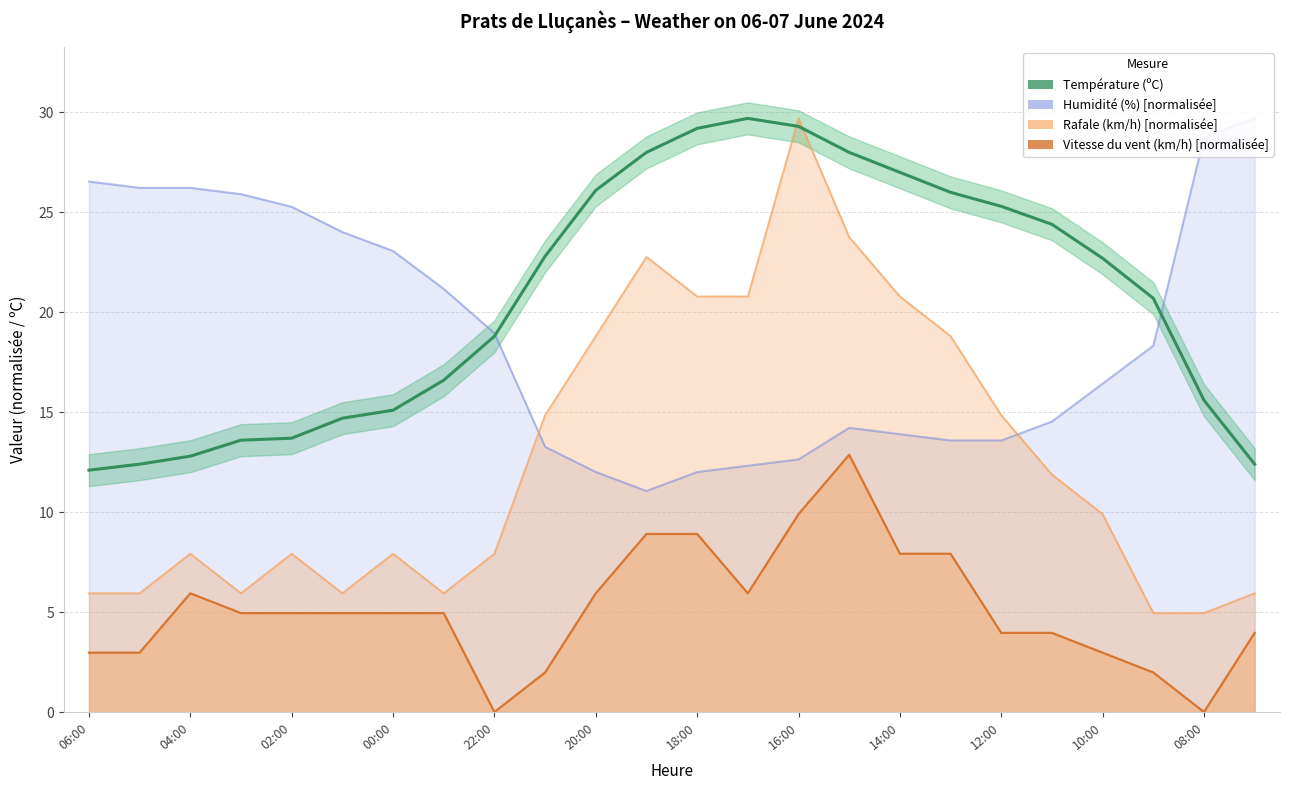

What is the difference between the maximum and second lowest values?

17.3